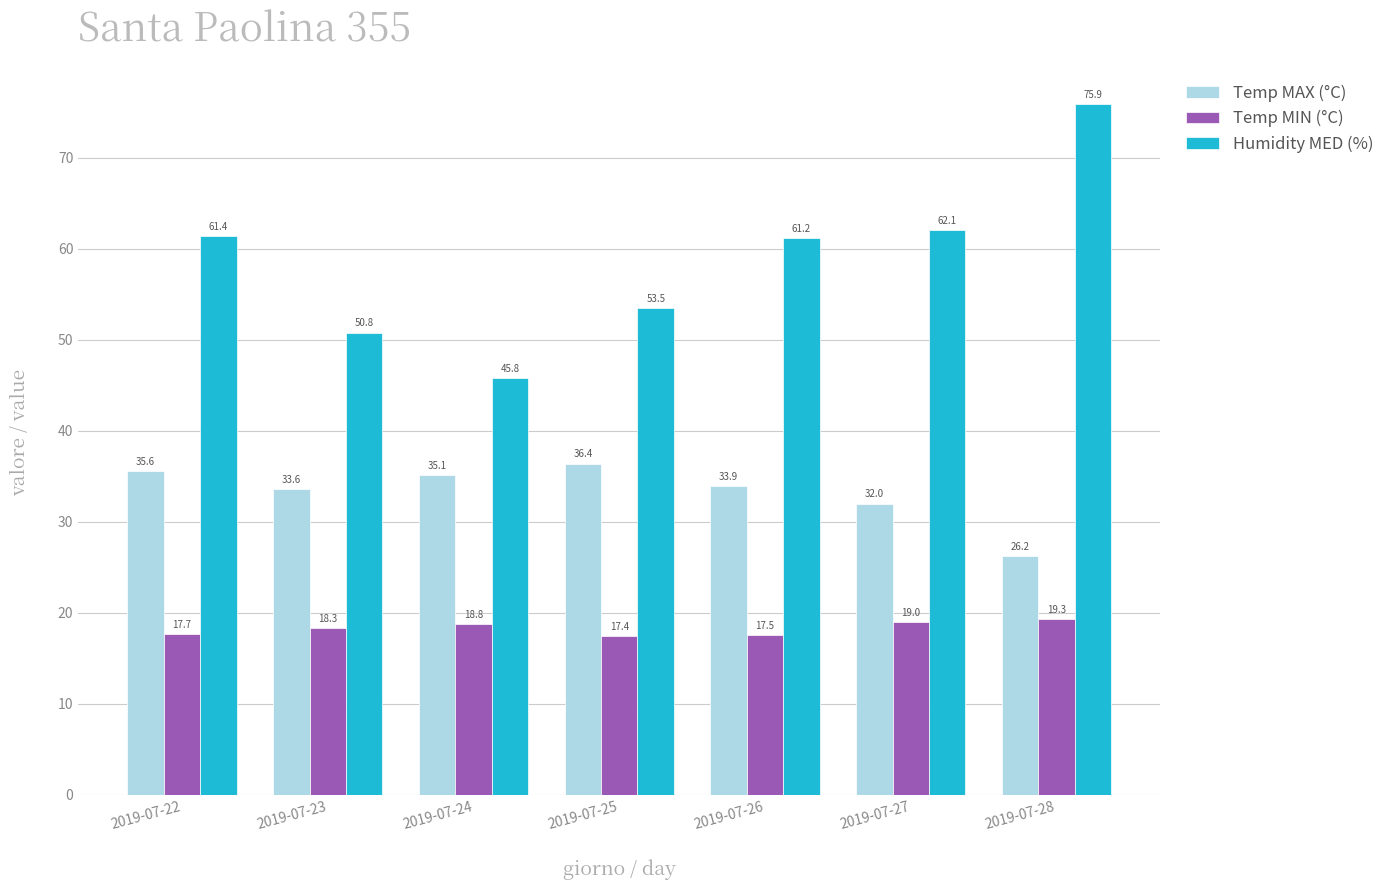

Rank the categories by Humidity MED (%) value from highest to lowest.

2019-07-28, 2019-07-27, 2019-07-22, 2019-07-26, 2019-07-25, 2019-07-23, 2019-07-24